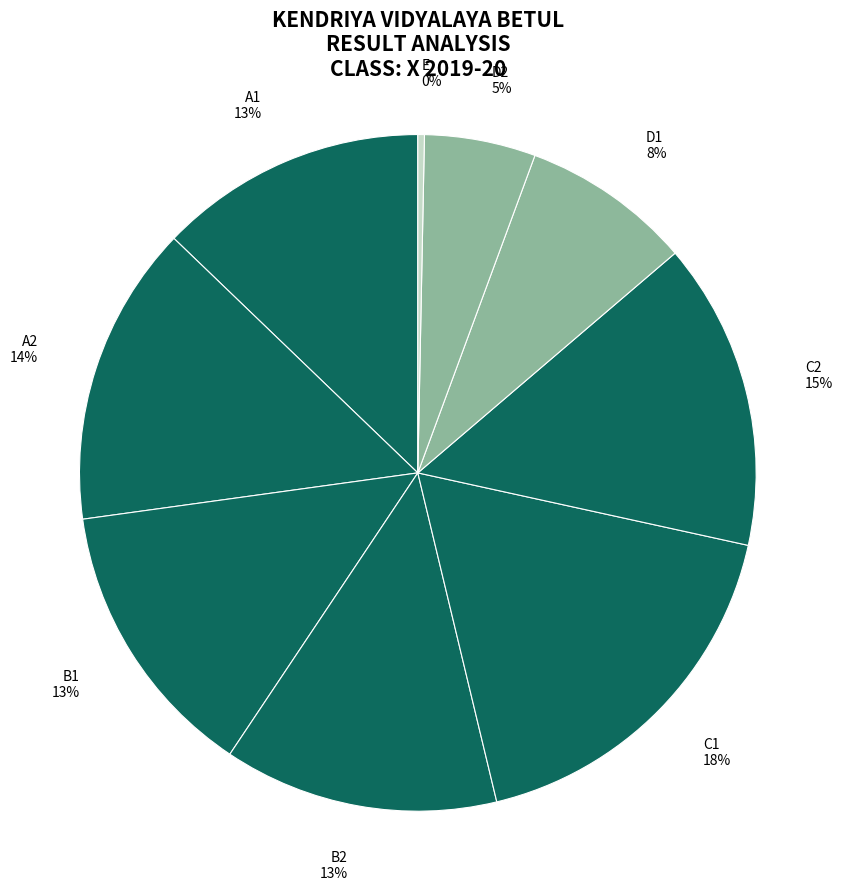

Do D2 and B2 together represent more than half of the pie?

No